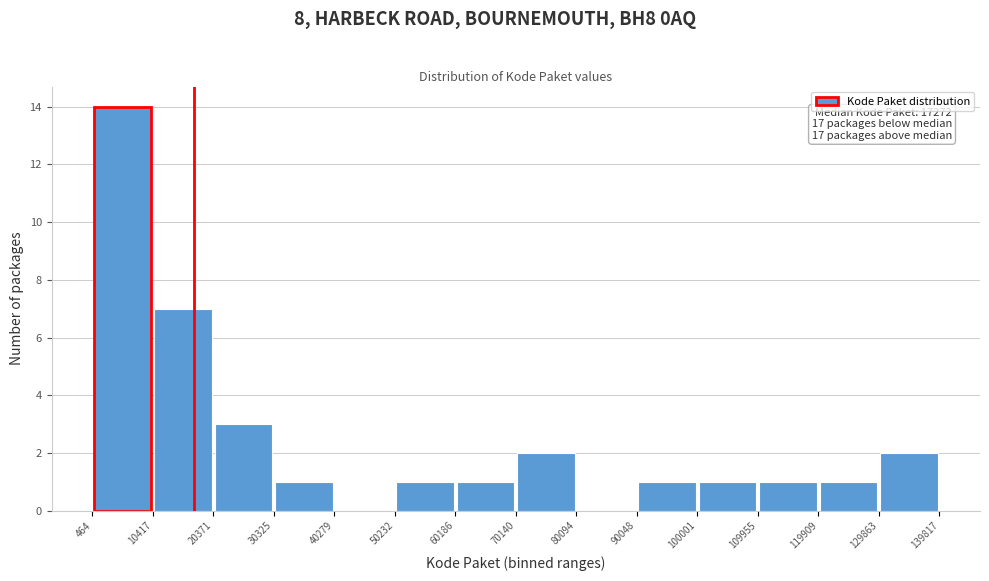

Over which range of the x-axis is the bar tallest?

464 to 10417